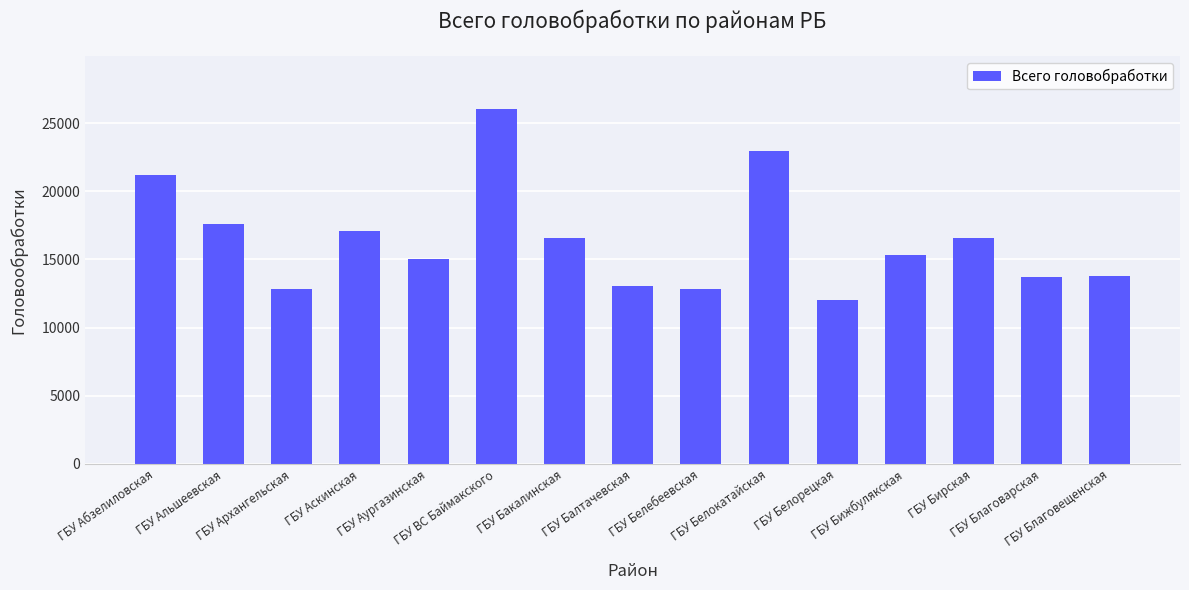

What is the greatest value displayed?

26010